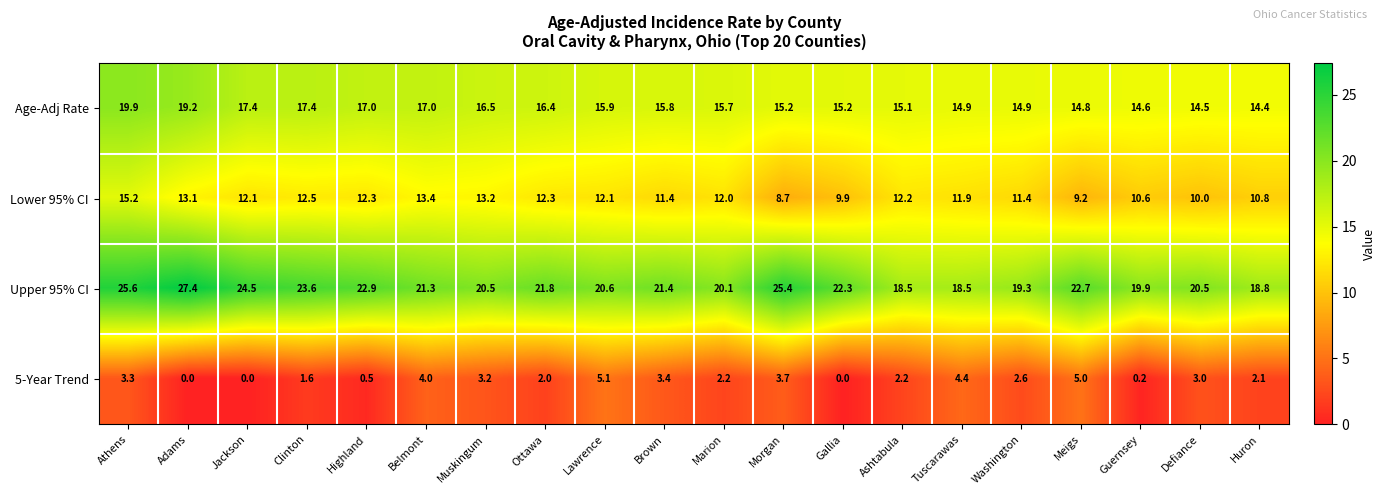

What is the greatest value displayed?

27.4